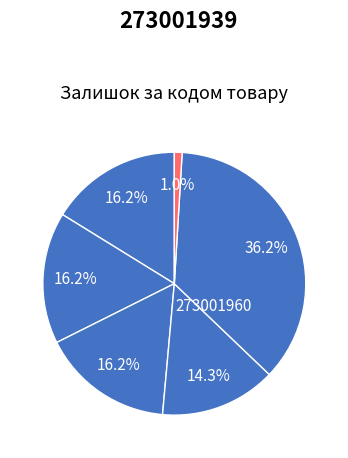

Count the number of slices in the pie.

6